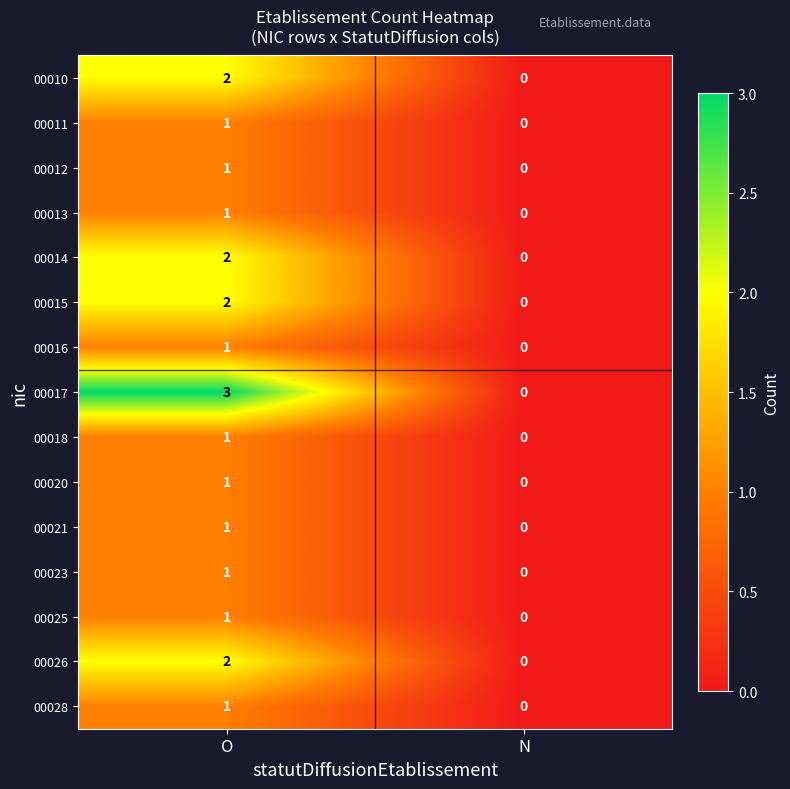

Reading right to left, transcribe all the data shown in this chart.

00010: N=0	O=2
00011: N=0	O=1
00012: N=0	O=1
00013: N=0	O=1
00014: N=0	O=2
00015: N=0	O=2
00016: N=0	O=1
00017: N=0	O=3
00018: N=0	O=1
00020: N=0	O=1
00021: N=0	O=1
00023: N=0	O=1
00025: N=0	O=1
00026: N=0	O=2
00028: N=0	O=1